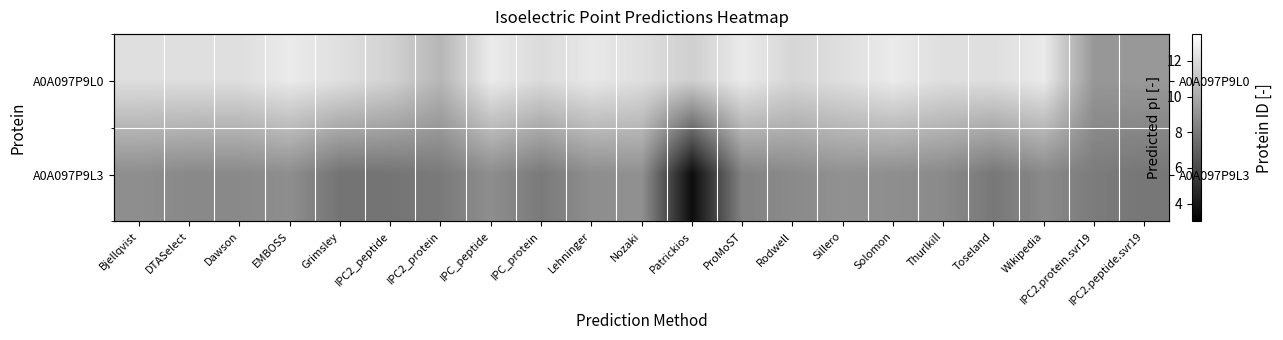

What is the difference between the maximum and minimum values in the A0A097P9L0 series?

3.4